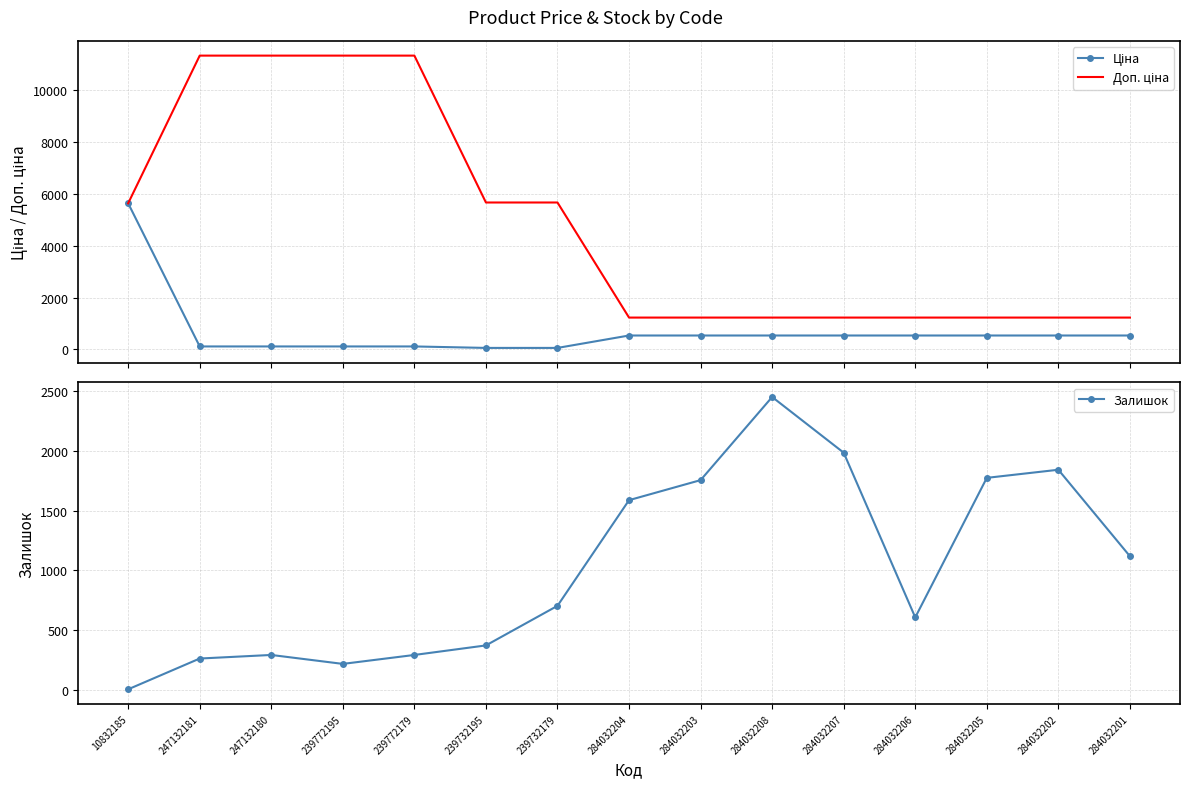

Read the Залишок value at 239732179.

702